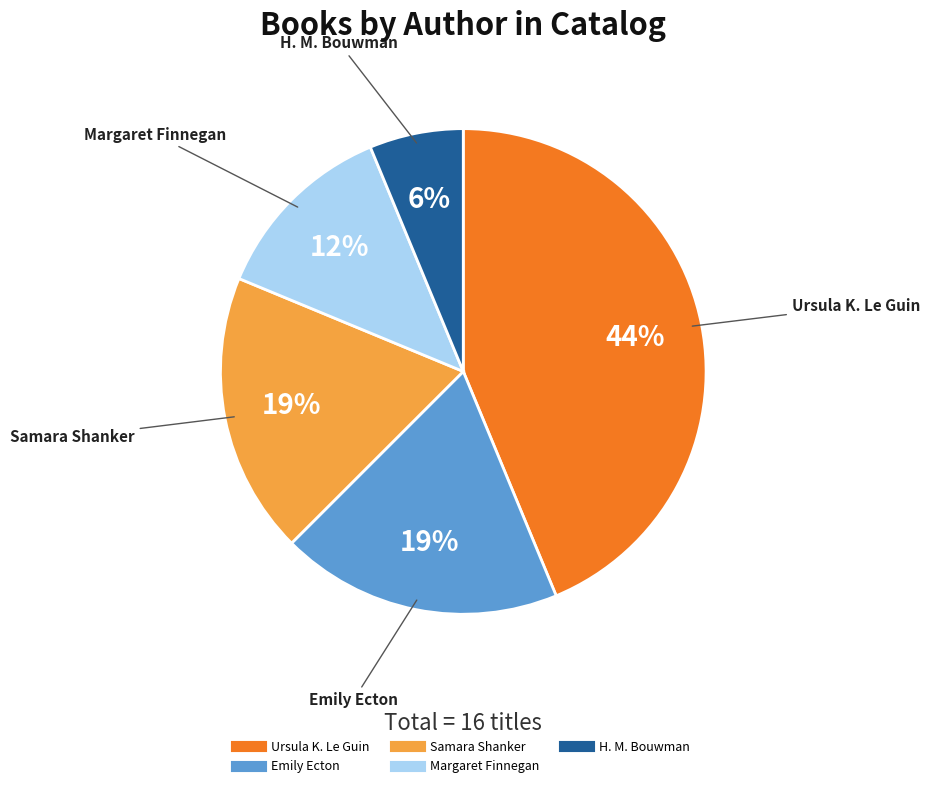

Does any single category account for the majority?

No